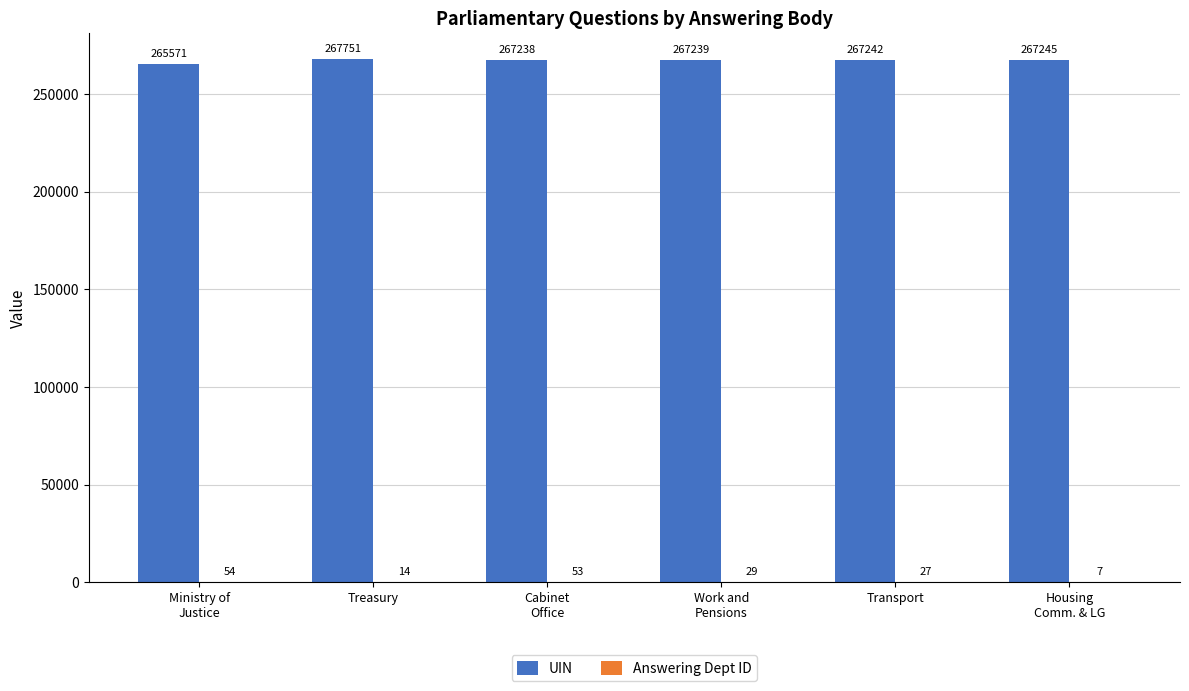

At which category is the sum across all series the highest?

Treasury